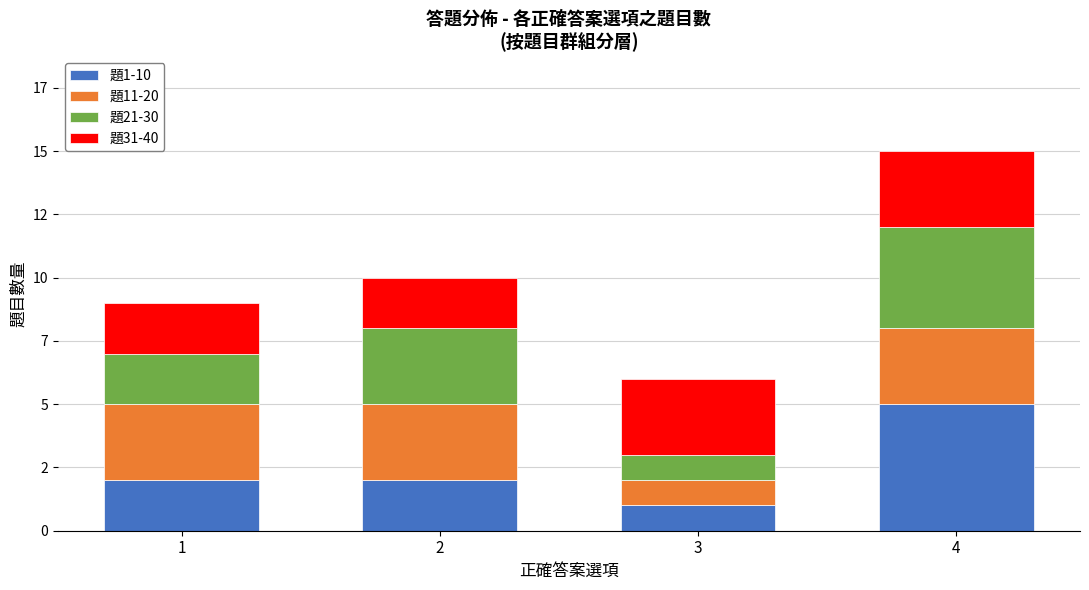

What are all the series names shown in the legend?

題1-10, 題11-20, 題21-30, 題31-40